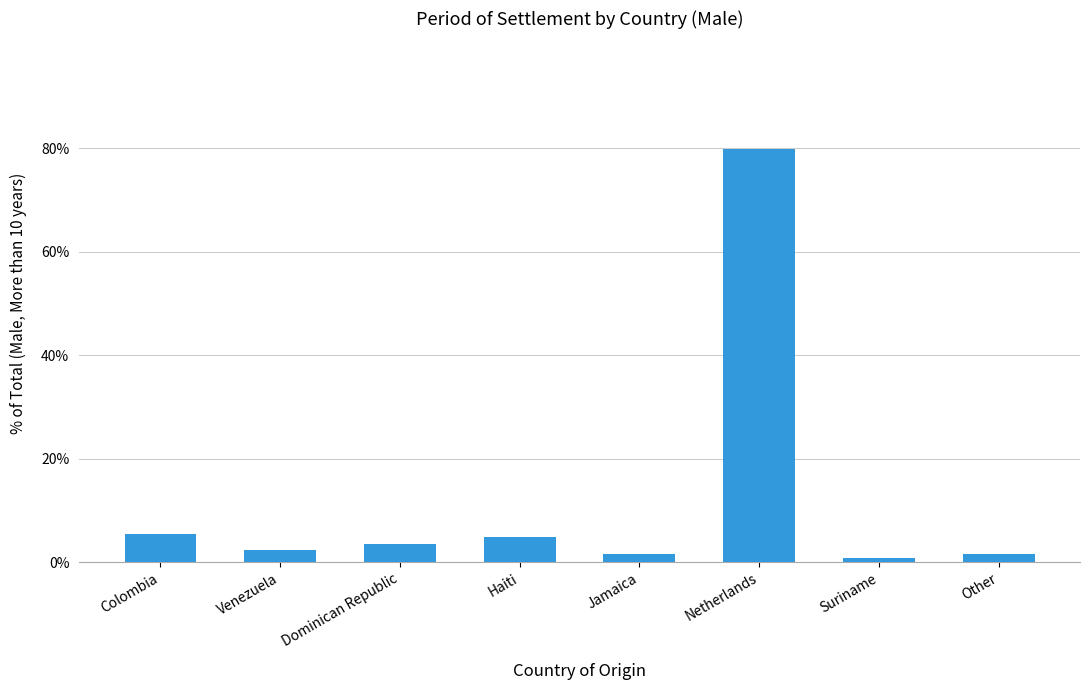

Approximately how many times larger is the value at Netherlands compared to Colombia?

14.5